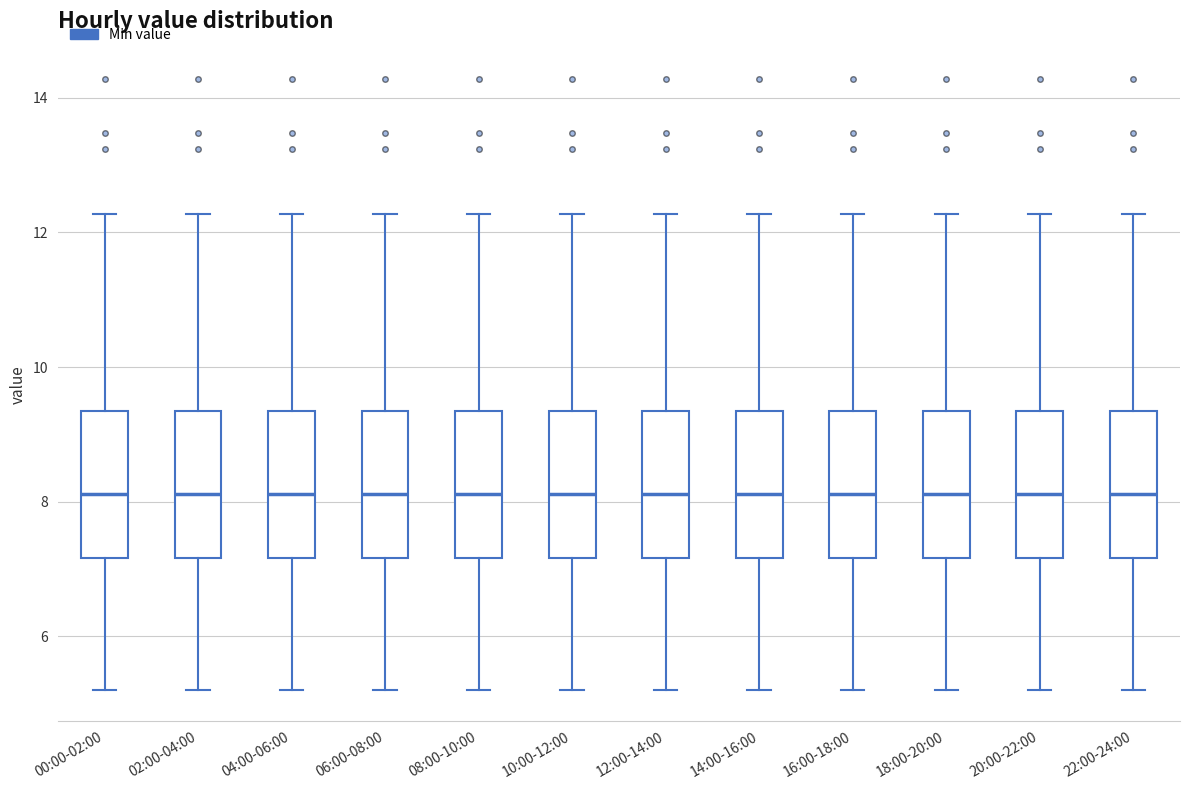

Where is the lower edge of the box for 14:00-16:00 on the y-axis? The values are not printed on the chart, so give them approximately, as read against the axis.

7.2